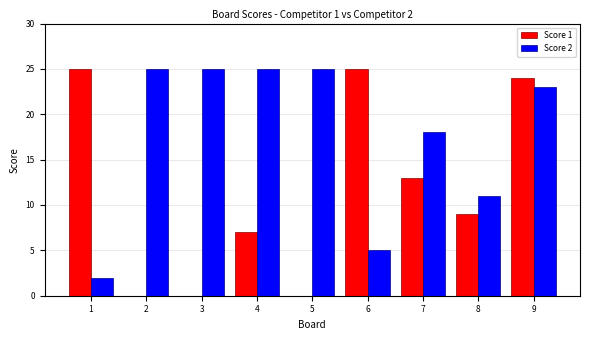

What is the sum of all Score 1 values?

103